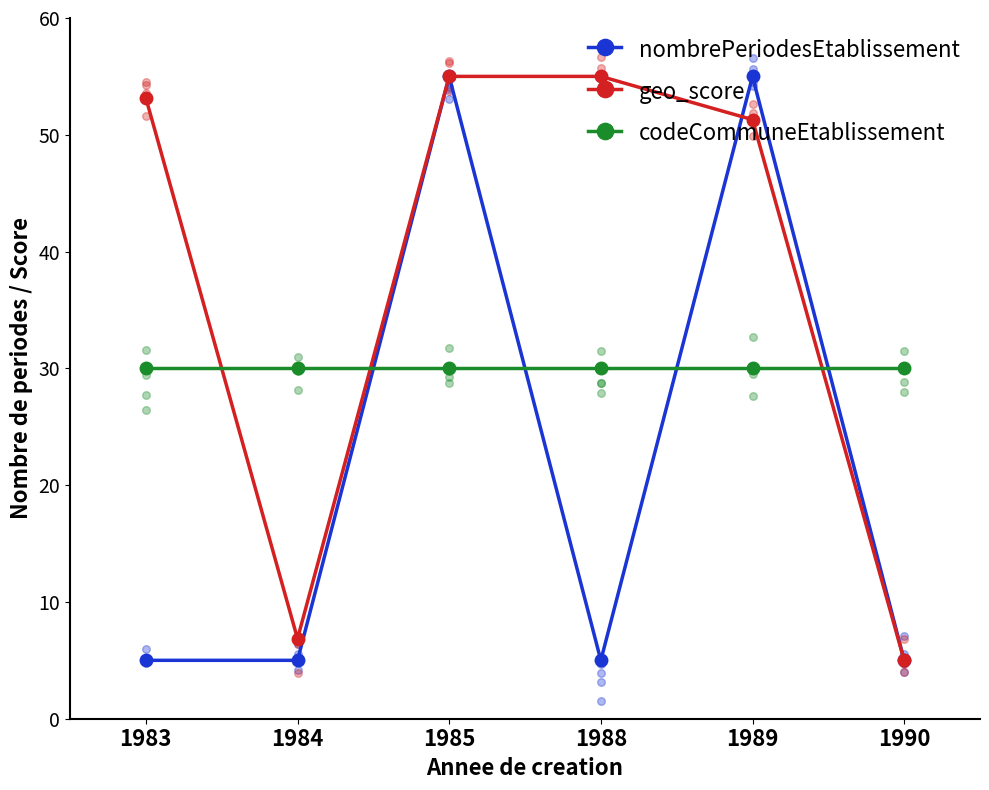

Which series has the largest total across all categories?

geo_score